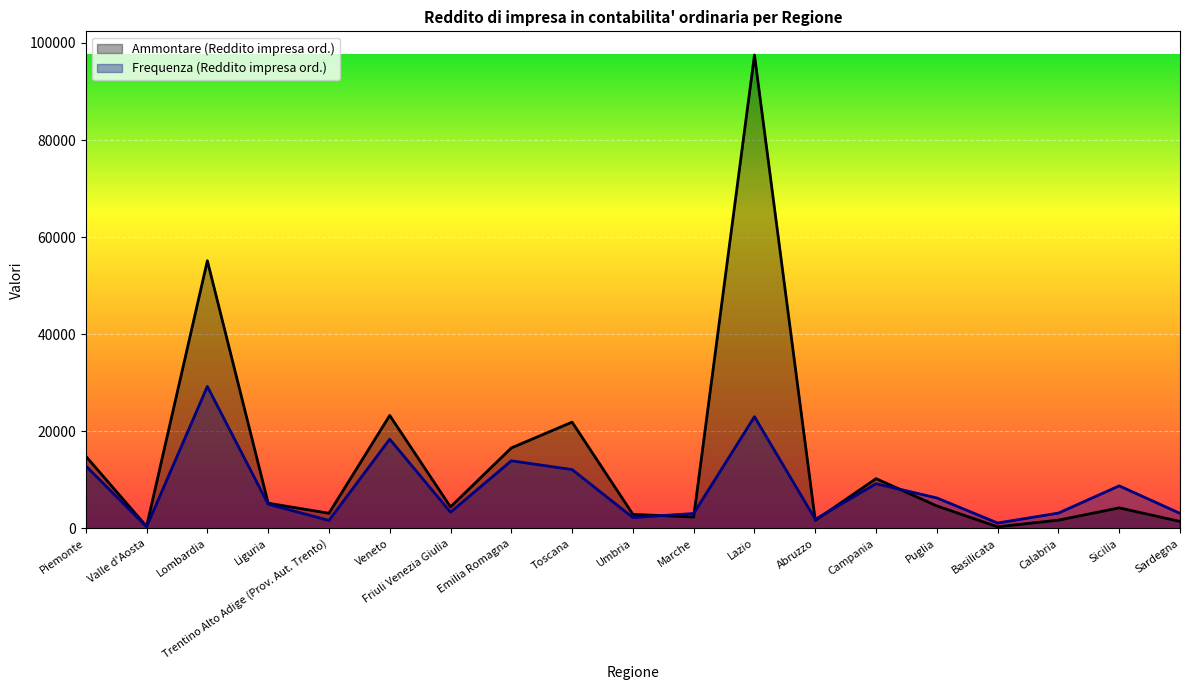

What is the label of the 1st point from the left?

Piemonte